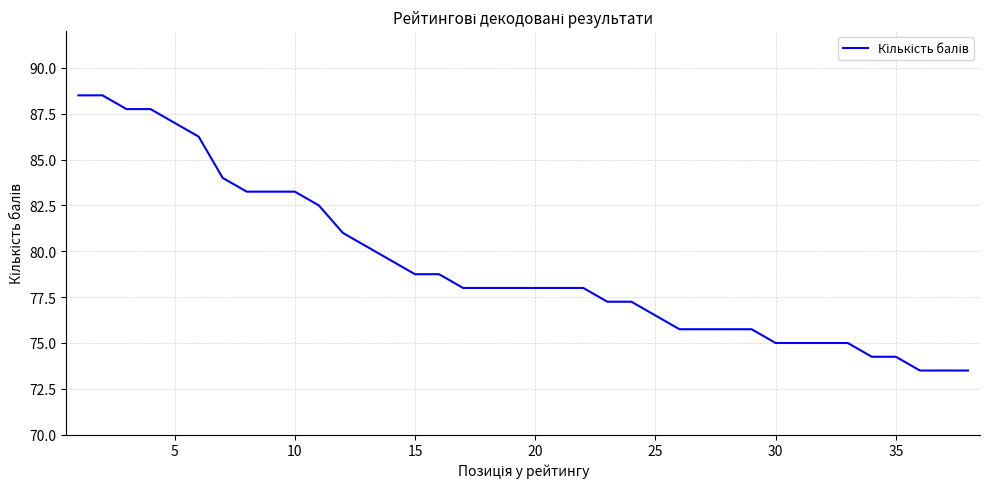

What is the difference between the maximum and minimum values?

15.0